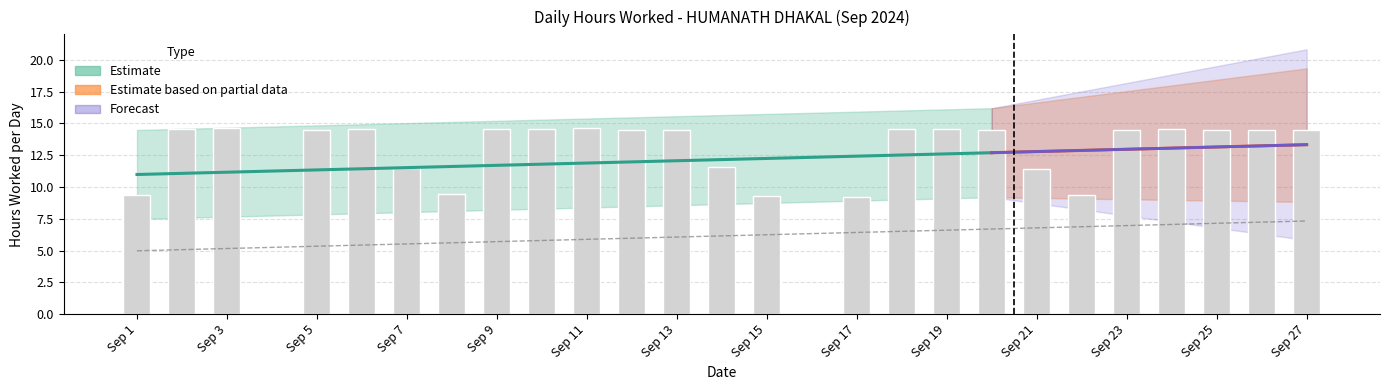

What is the difference between the values at 25 and 22?

5.1